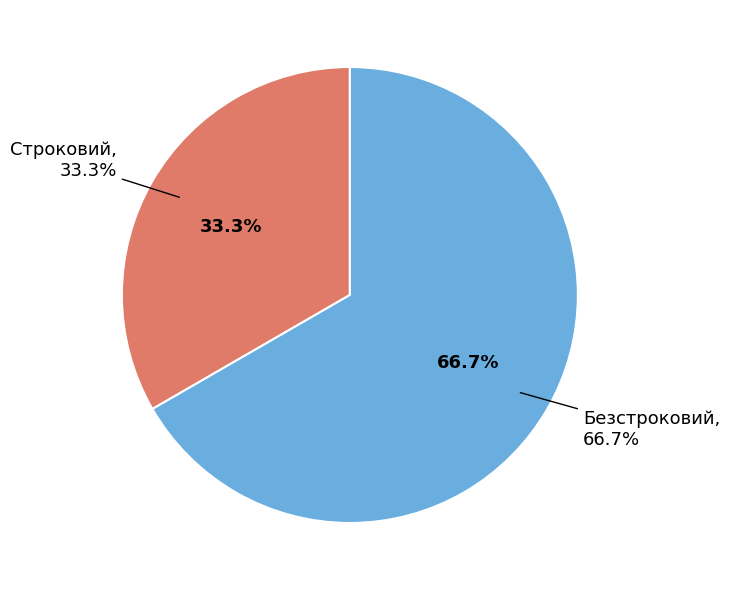

Which category has the biggest portion of the pie?

Безстроковий